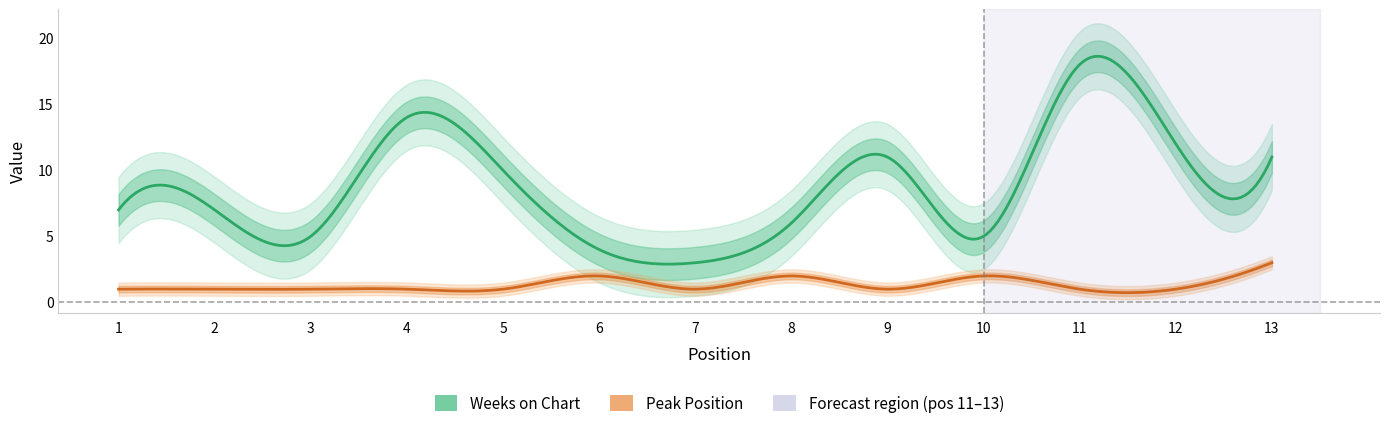

Reading left to right, transcribe all the data shown in this chart.

Weeks on Chart: 1=7	2=7	3=5	4=14	5=10	6=4	7=3	8=6	9=11	10=5	11=18	12=12	13=11
Peak Position: 1=1	2=1	3=1	4=1	5=1	6=2	7=1	8=2	9=1	10=2	11=1	12=1	13=3